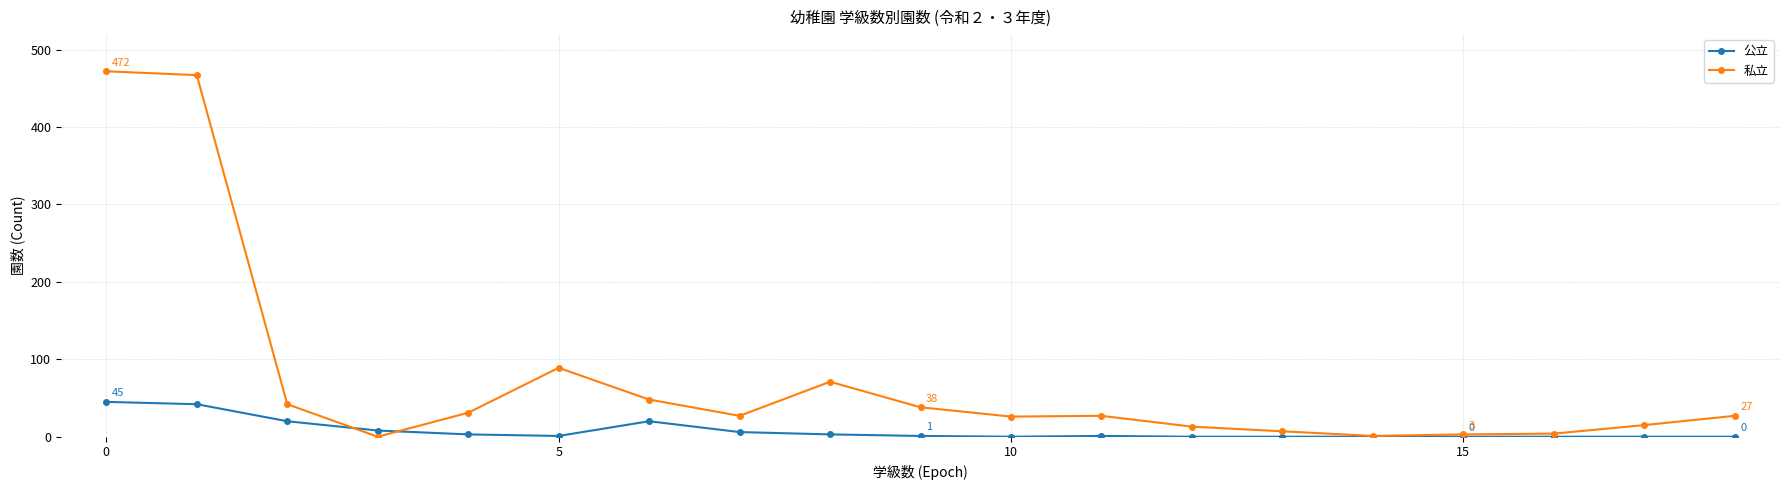

List the series in order of their peak value, highest first.

私立, 公立